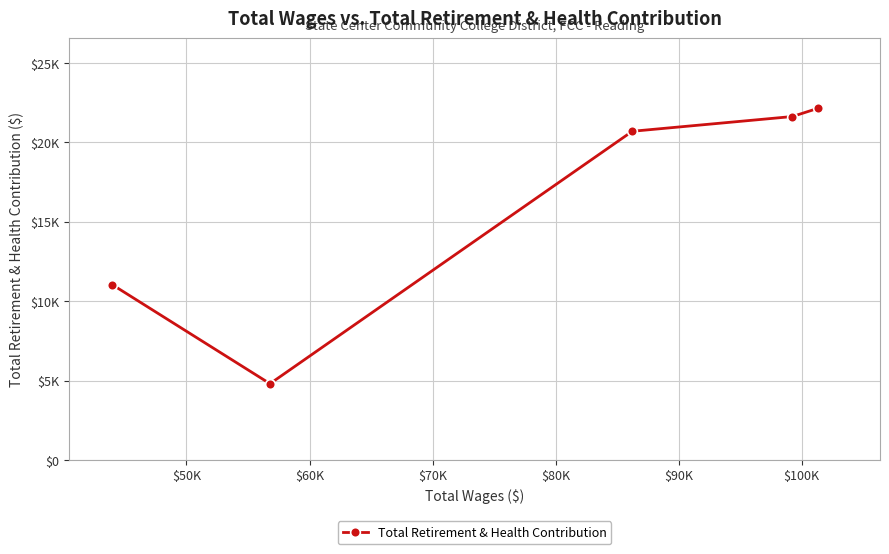

Is this an area chart (filled region under the line)?

No